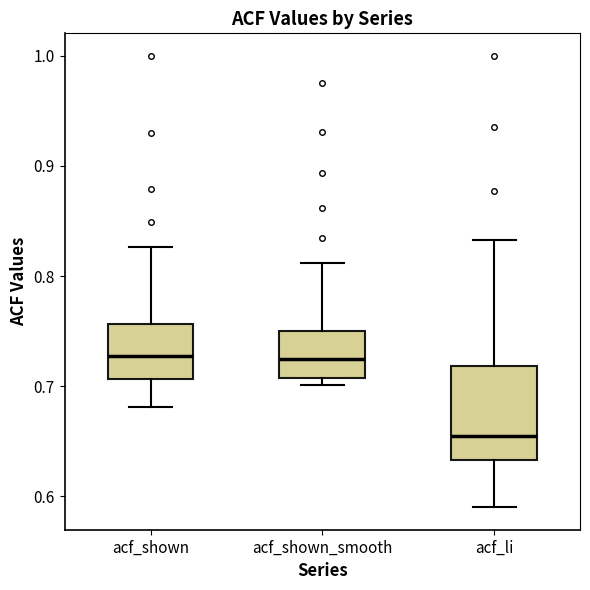

Which box's median line is the lowest?

acf_li